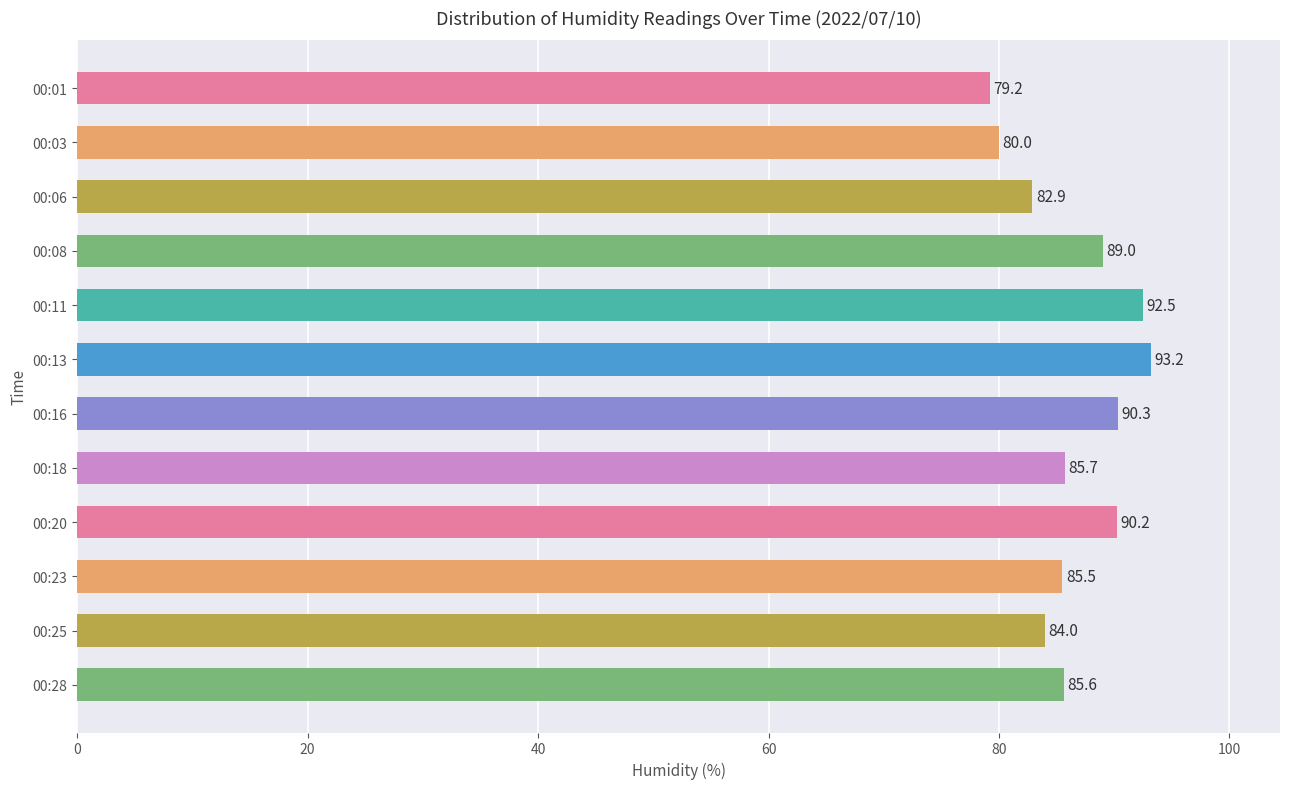

List the labels in order of value, smallest first.

00:01, 00:03, 00:06, 00:25, 00:23, 00:28, 00:18, 00:08, 00:20, 00:16, 00:11, 00:13